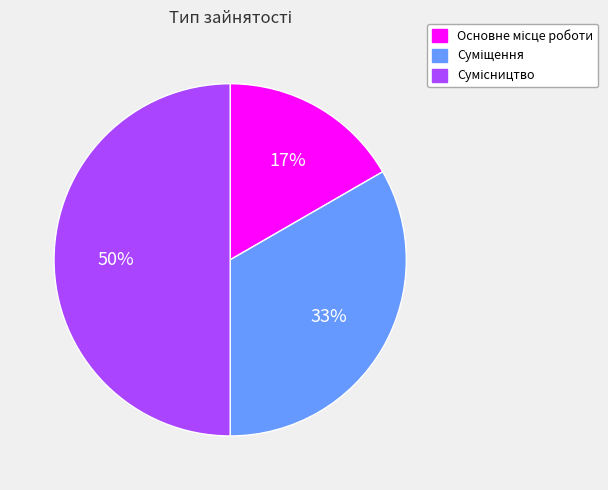

To the nearest percent, what is the difference between the largest and smallest slice percentages?

33%